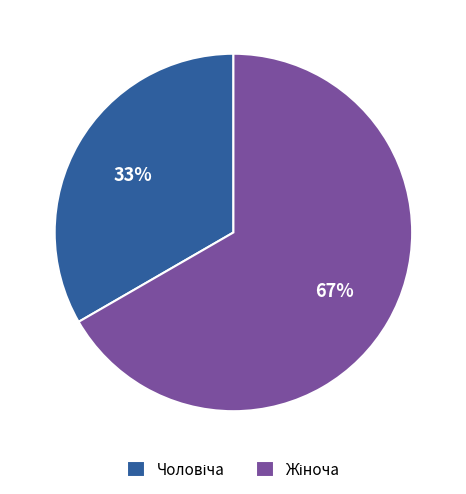

Does any single category account for the majority?

Yes